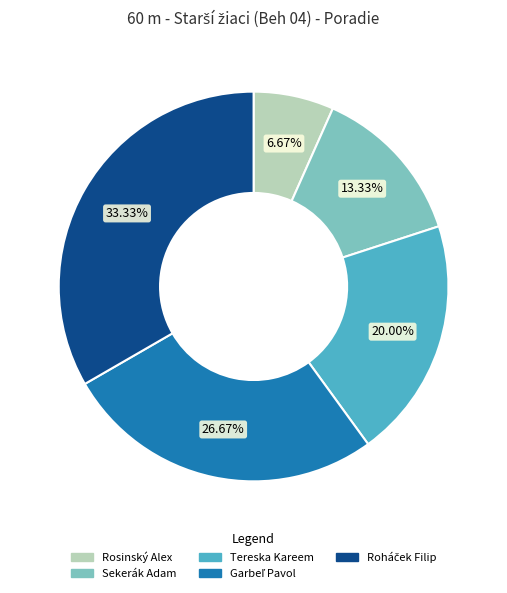

What is the smallest slice in the pie chart?

Rosinský Alex